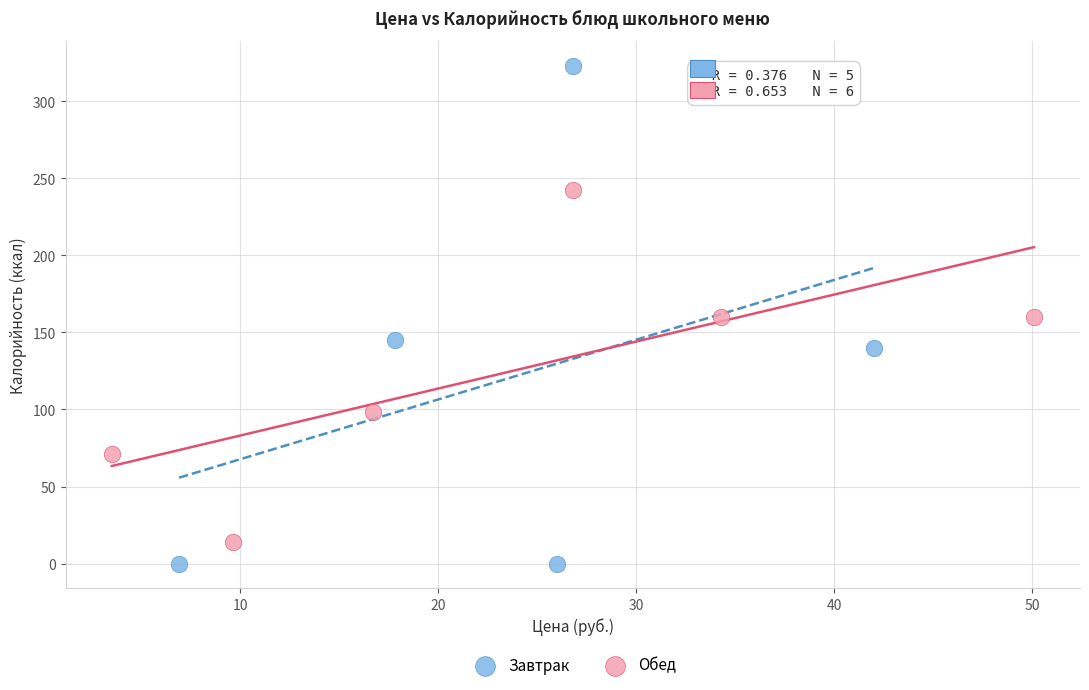

Which series has the widest spread of Y values?

Завтрак